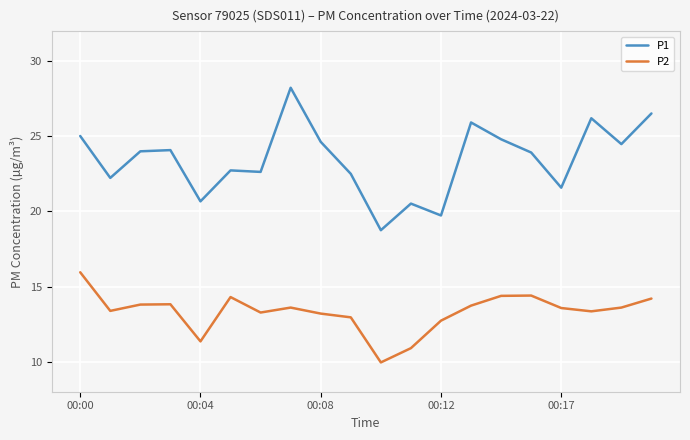

Which series has the largest total across all categories?

P1